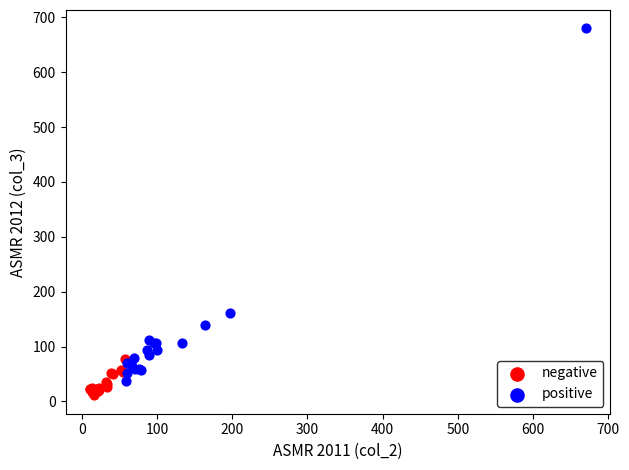

Which series reaches the maximum Y coordinate?

positive